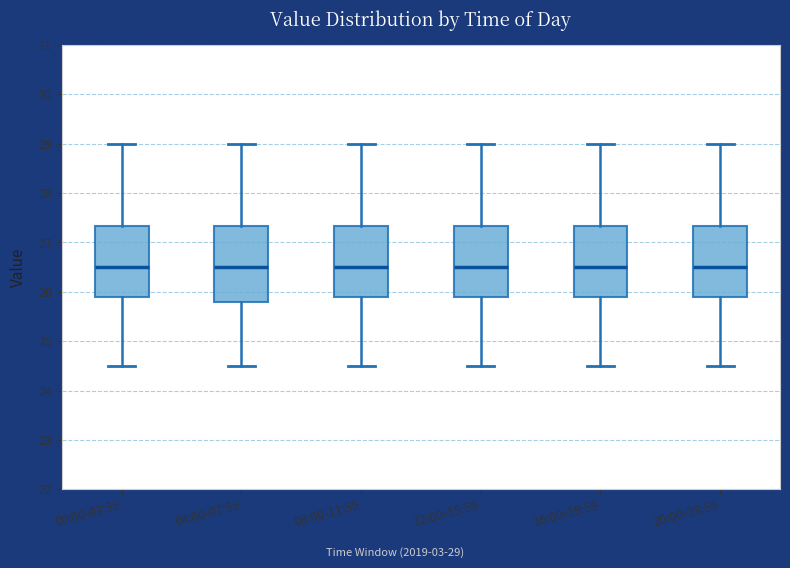

Reading left to right, read every box against the y-axis: the position of its median line, the range the box covers, and the ends of its whiskers. The values are not printed on the chart, so give them approximately, as read against the axis.

00:00-03:59: median 26.5, box 25.9 to 27.3, whiskers 24.5 to 29.0
04:00-07:59: median 26.5, box 25.8 to 27.3, whiskers 24.5 to 29.0
08:00-11:59: median 26.5, box 25.9 to 27.3, whiskers 24.5 to 29.0
12:00-15:59: median 26.5, box 25.9 to 27.3, whiskers 24.5 to 29.0
16:00-19:59: median 26.5, box 25.9 to 27.3, whiskers 24.5 to 29.0
20:00-23:59: median 26.5, box 25.9 to 27.3, whiskers 24.5 to 29.0